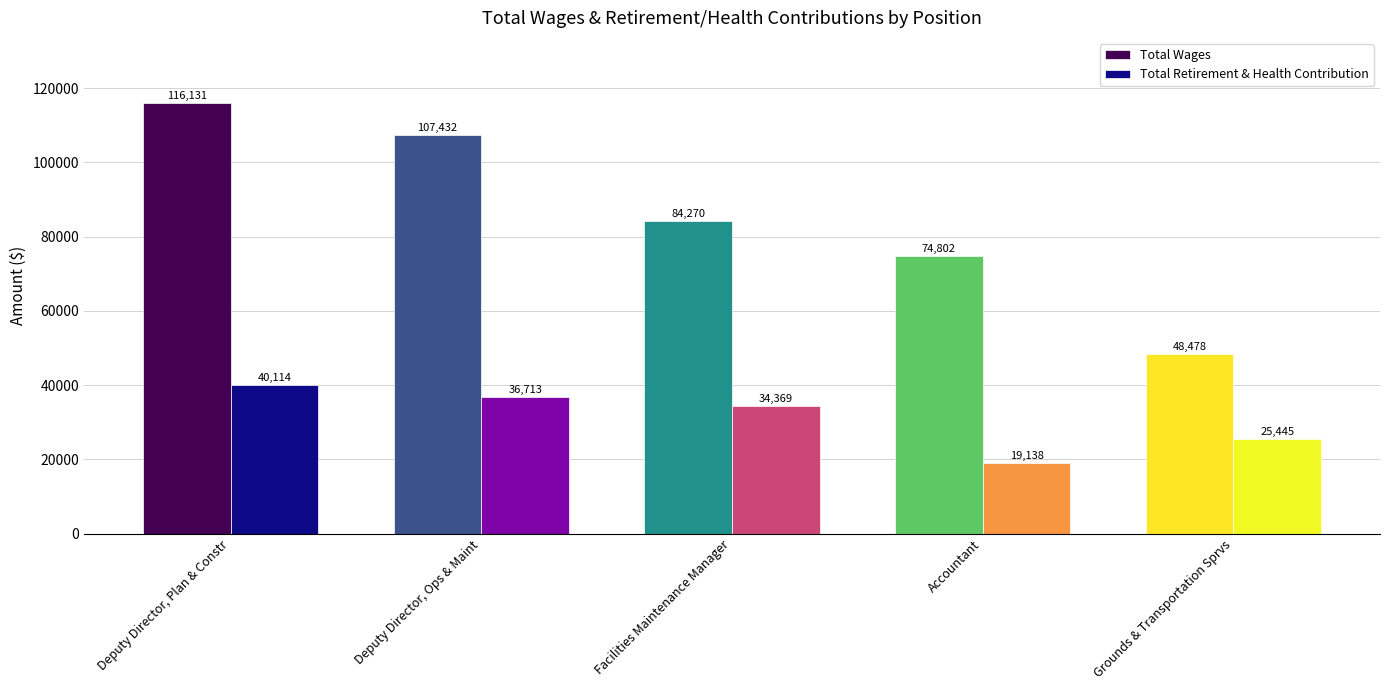

How many distinct data groups are displayed?

2